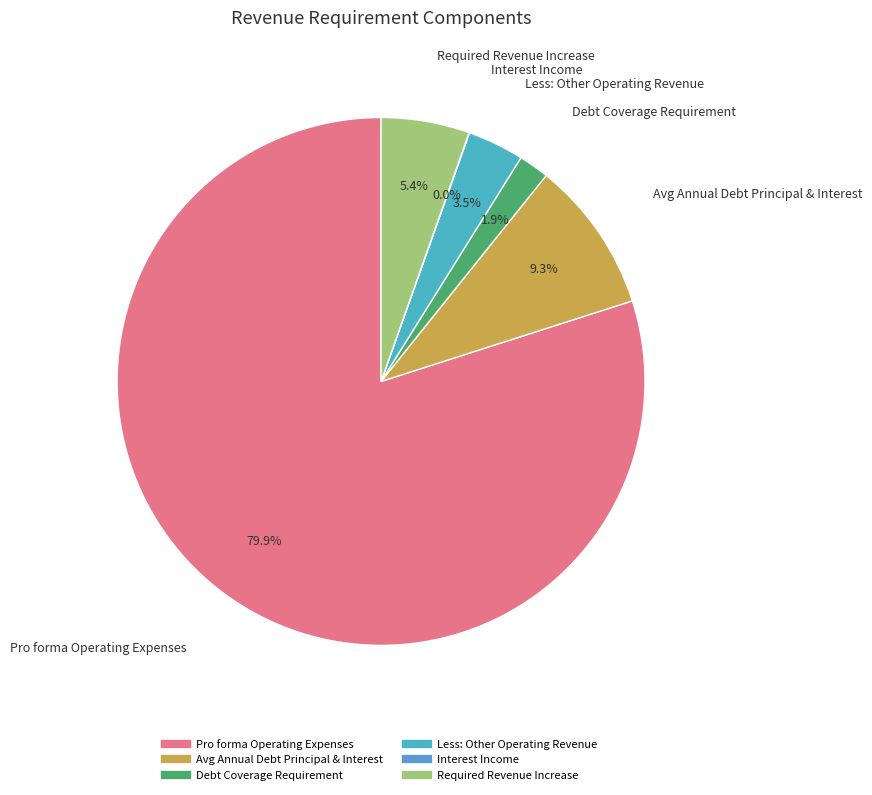

True or false: Avg Annual Debt Principal & Interest accounts for 17% of the total.

False